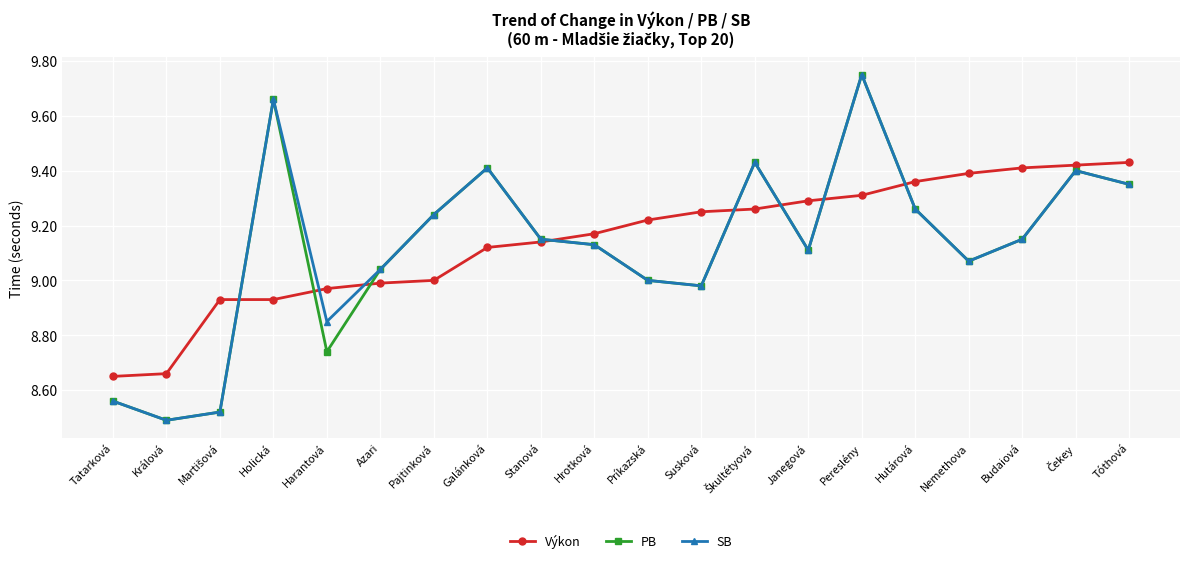

The PB series shows 2.2 at Pereslény. True or false?

False